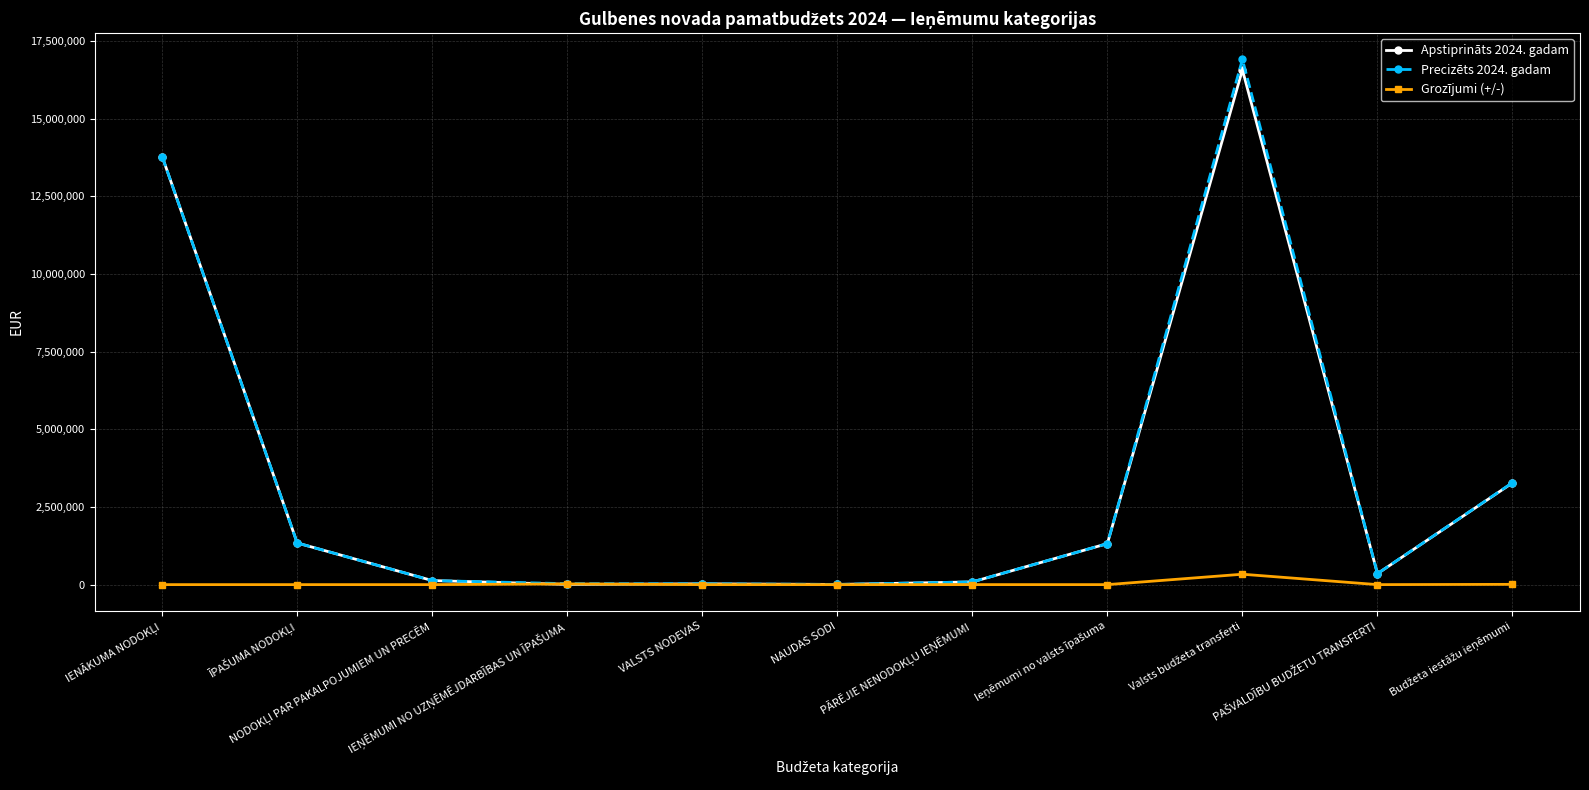

Which series has the widest spread of values?

Precizēts 2024. gadam